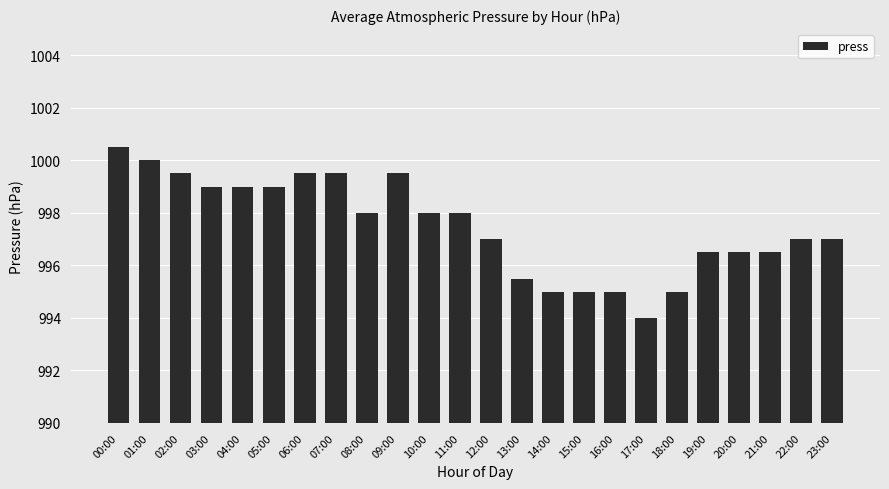

Which category has the highest value across all series?

00:00